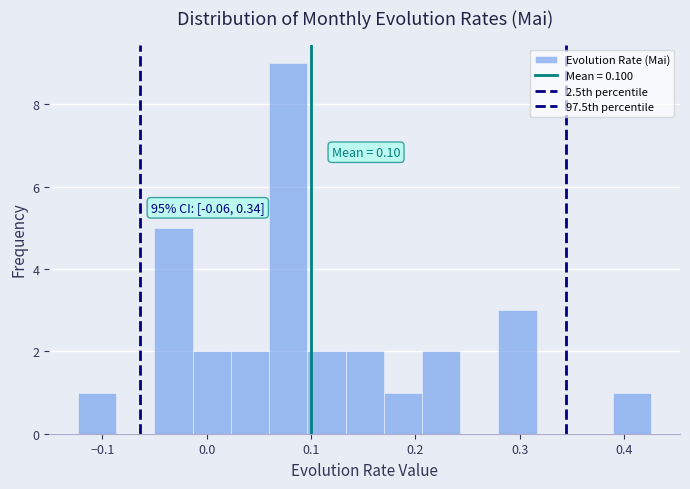

Read against the x-axis, roughly where is the centre of the tallest bar?

0.08